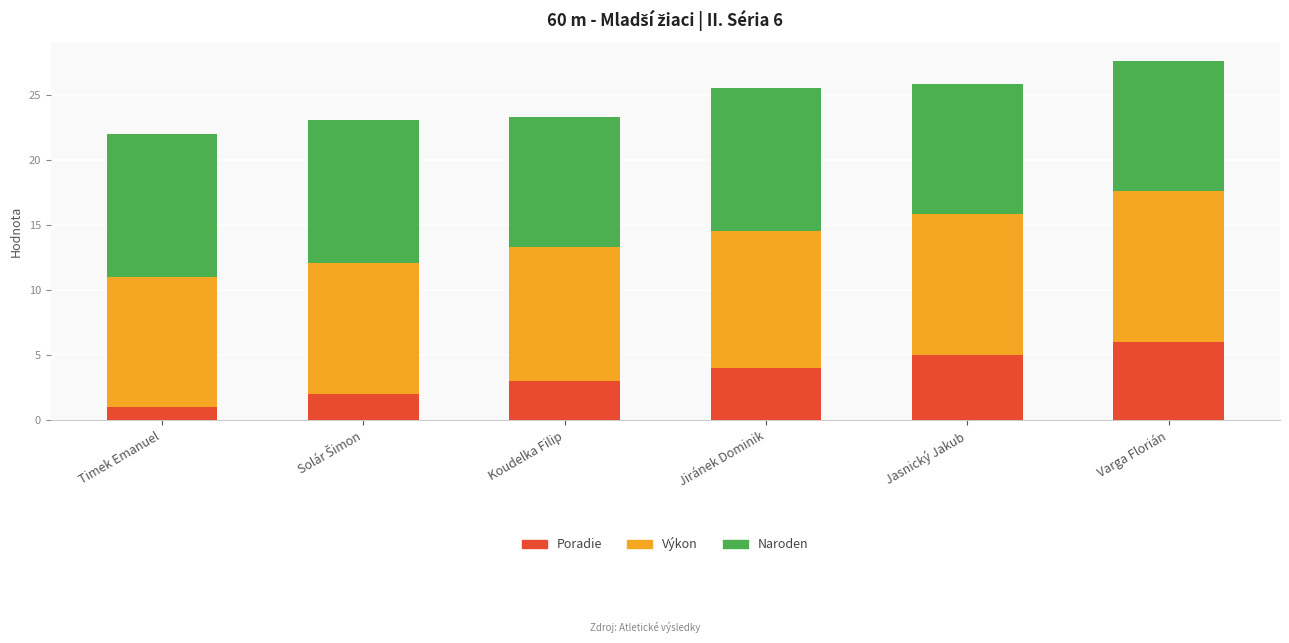

Are the bars horizontal?

No